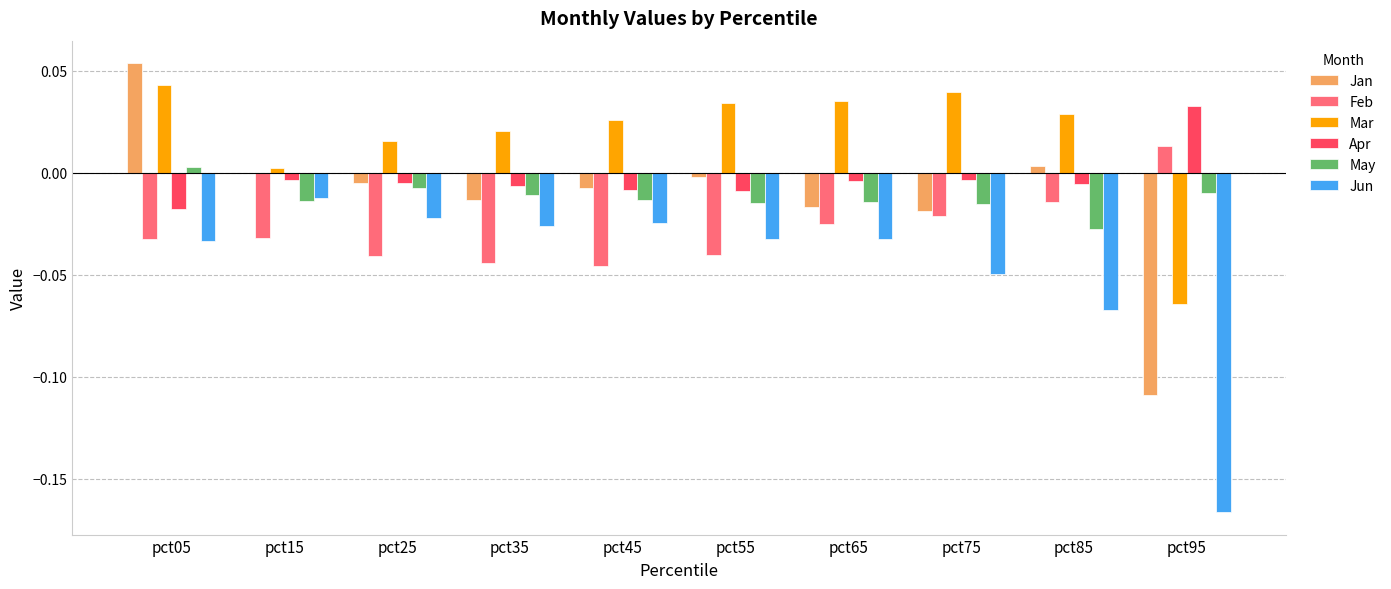

The value of Apr at pct45 is -0.0. True or false?

True